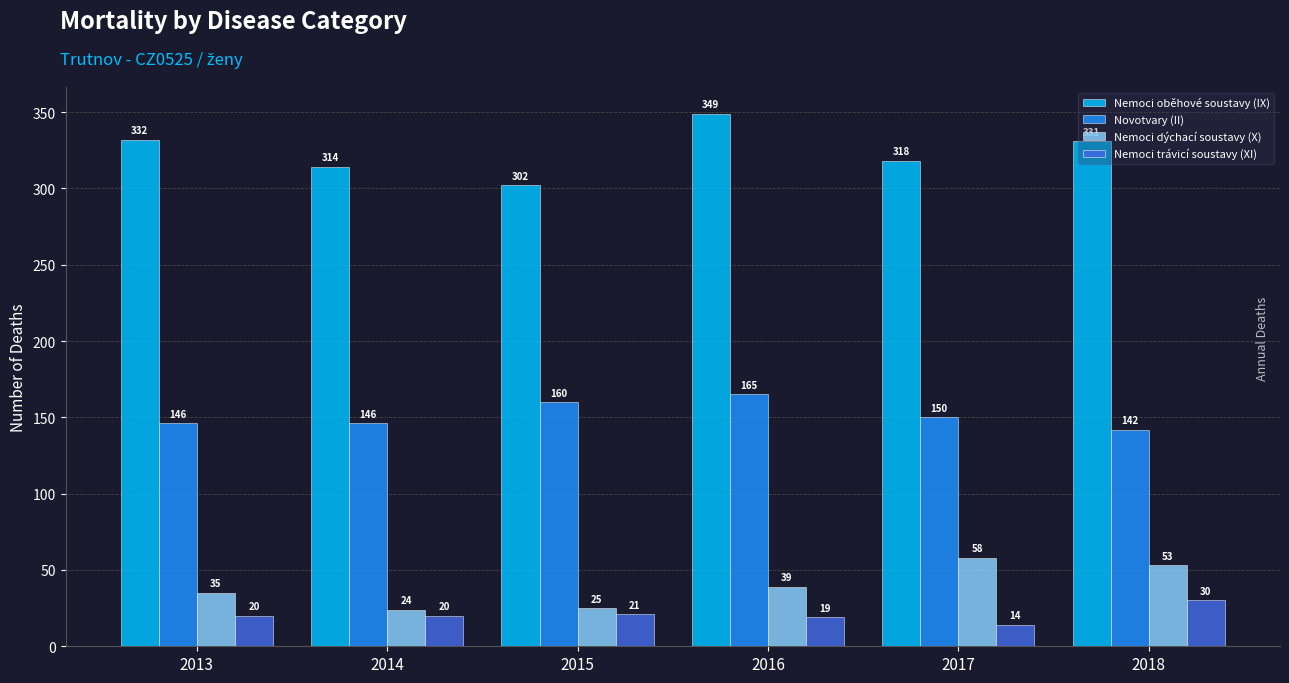

Read the Nemoci oběhové soustavy (IX) value at 2014, to the nearest 5.

315